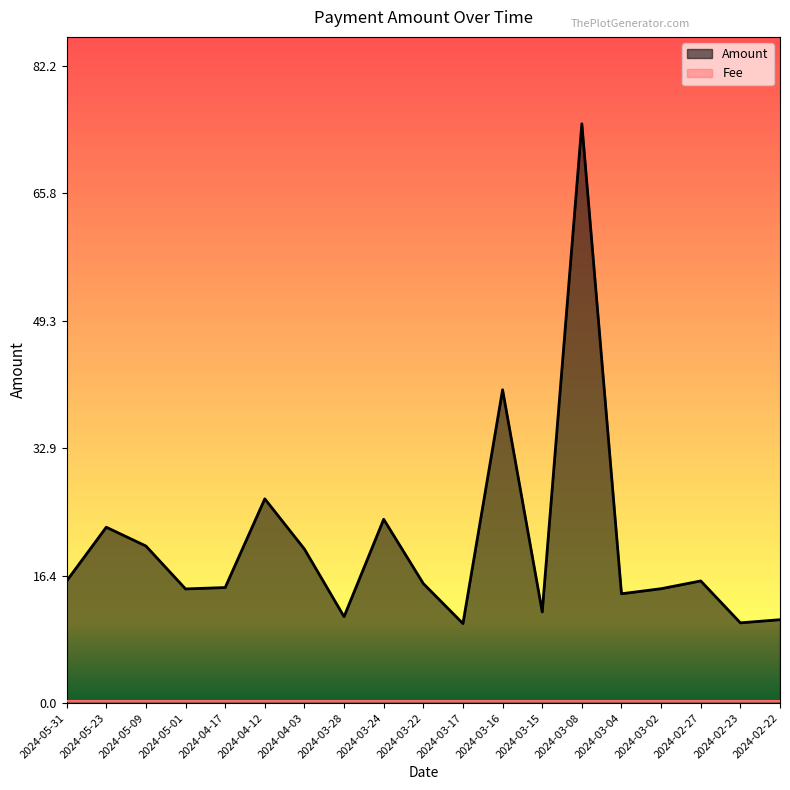

What is the greatest value displayed?

74.8